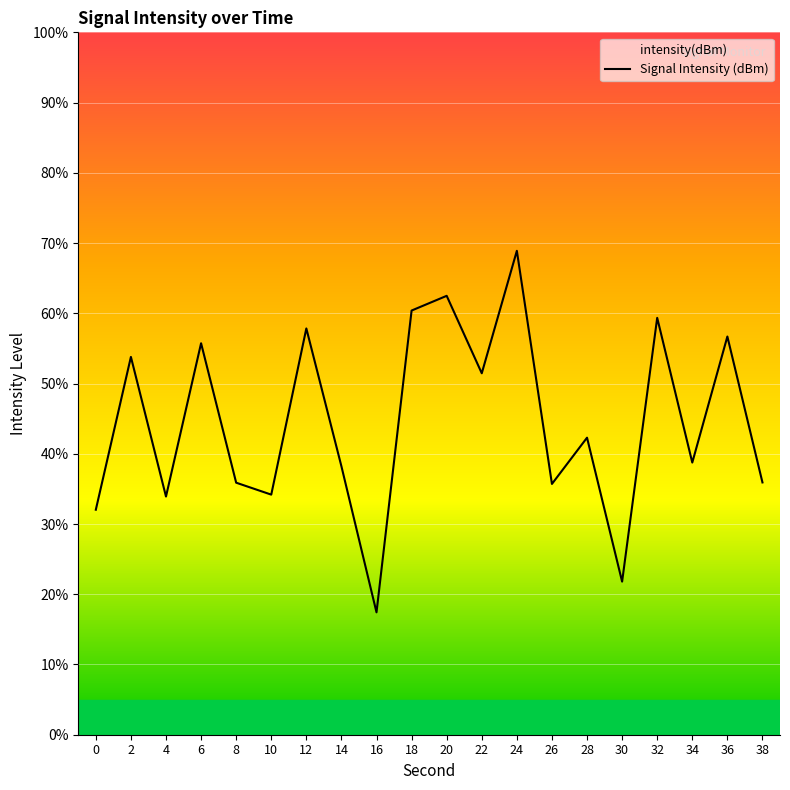

Where is the first local minimum?

4